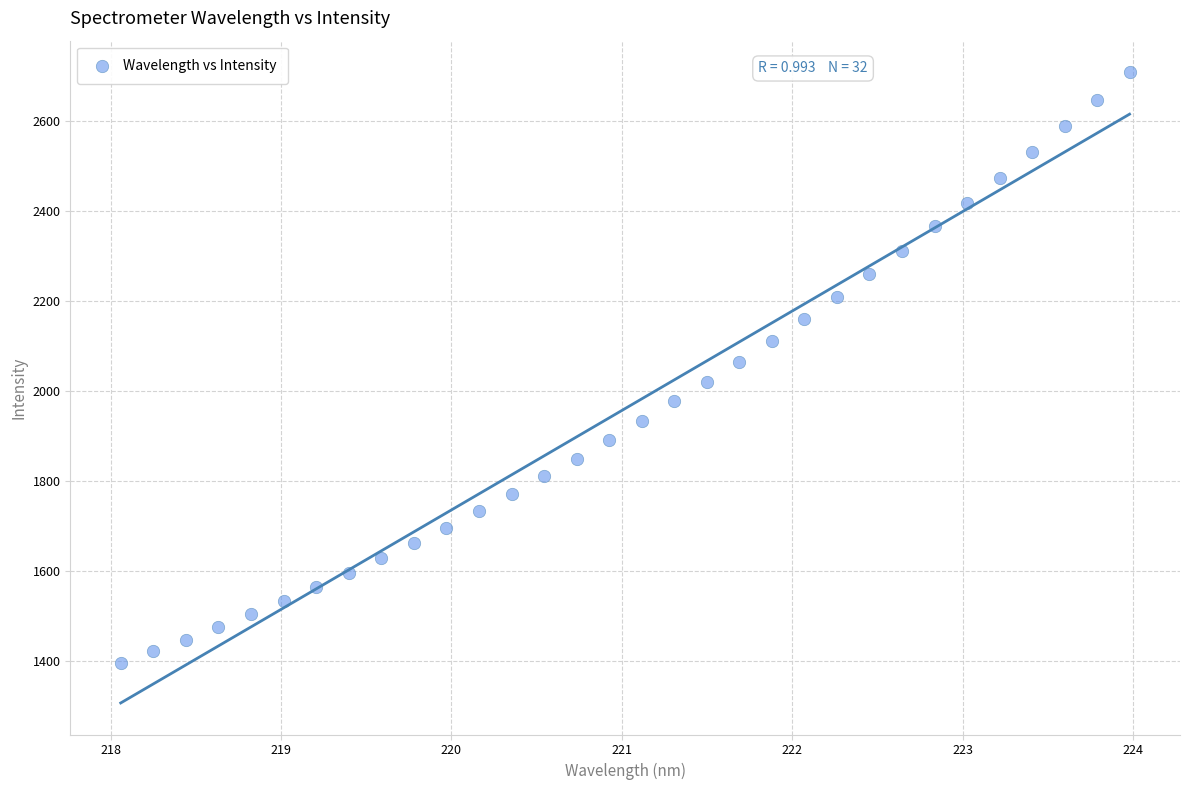

What is the range of Y values (max minus min)?

1313.3